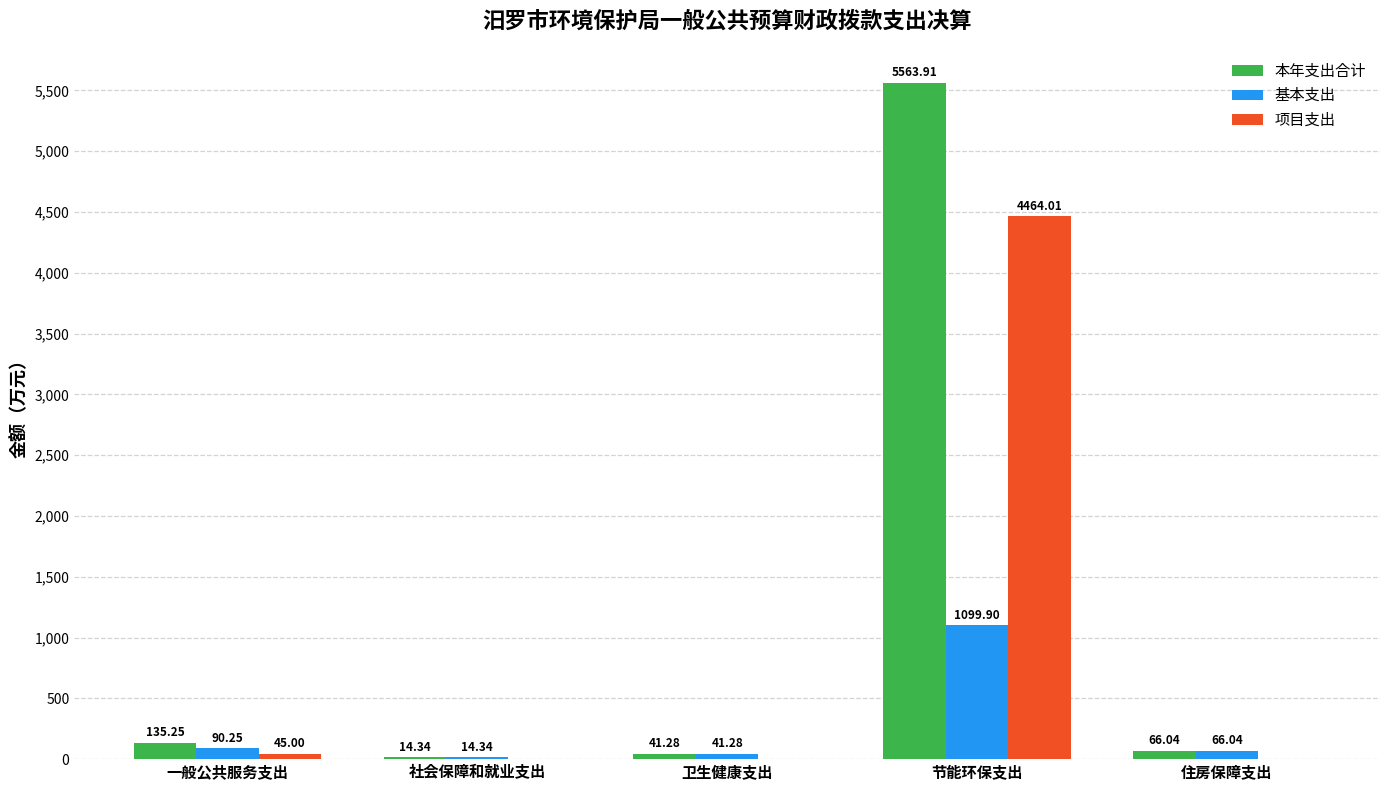

Which label corresponds to the largest value in the chart?

节能环保支出